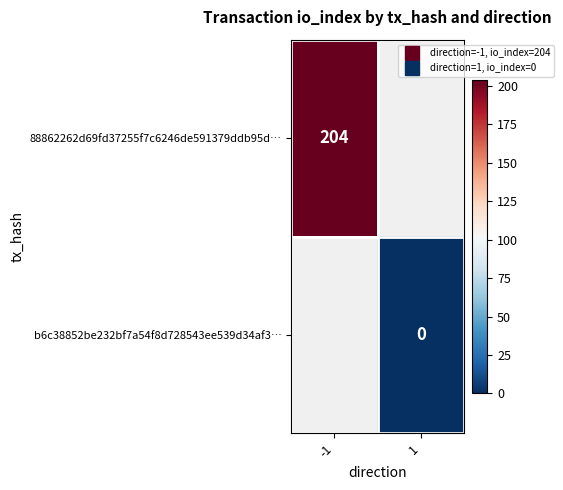

Read the 88862262d69fd37255f7c6246de591379ddb95d… value at -1.

204.0